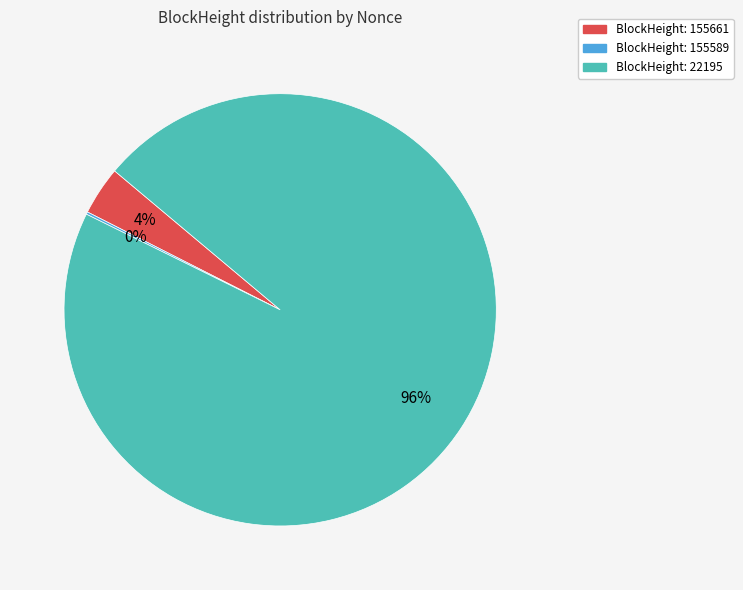

Does any single category account for the majority?

Yes